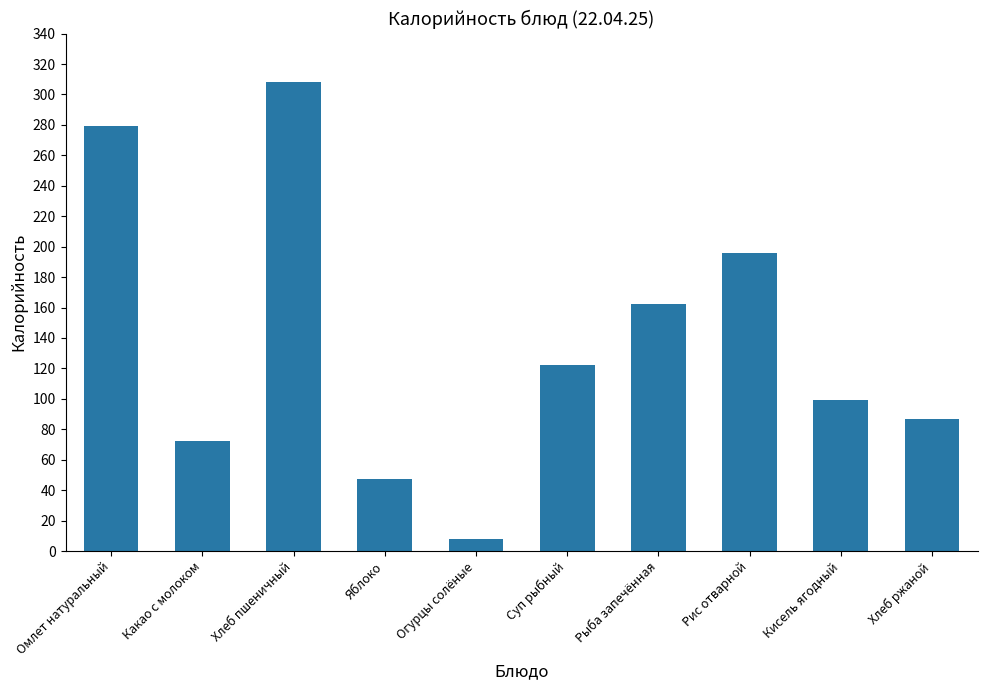

Which has a higher value, Хлеб ржаной or Какао с молоком?

Хлеб ржаной